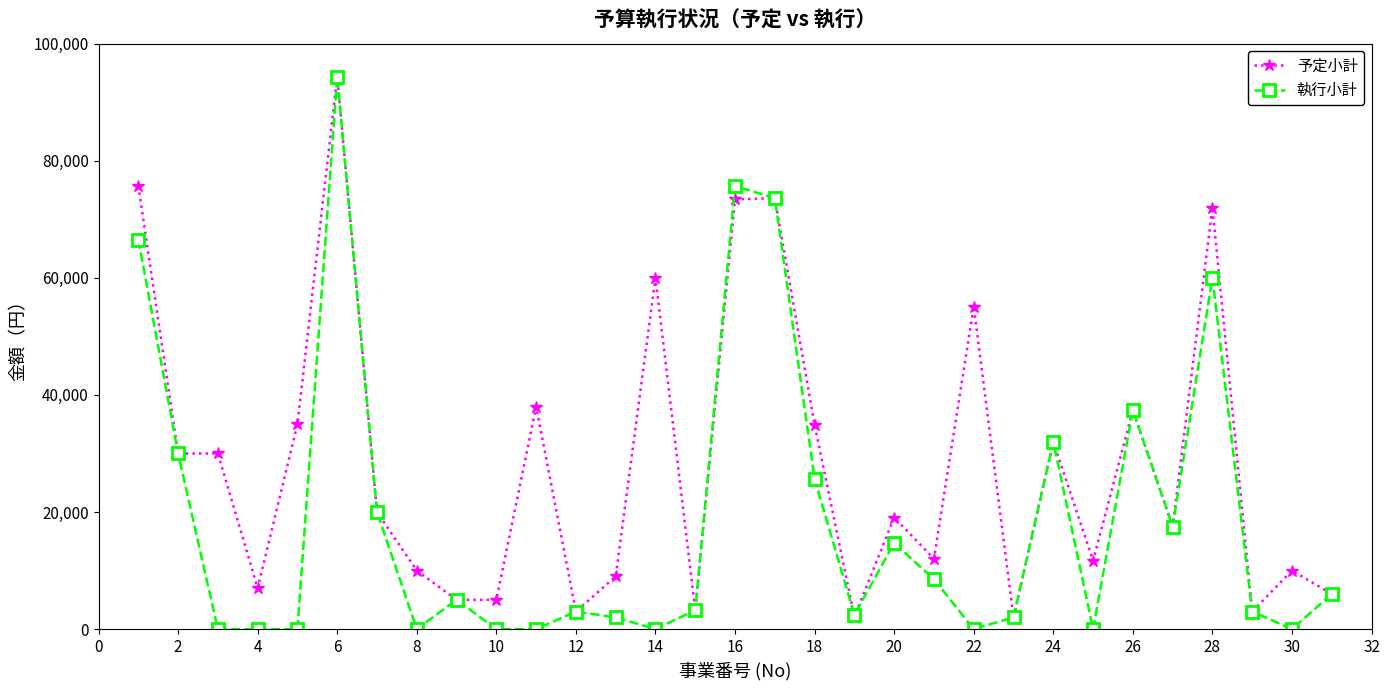

Which series has the widest spread of values?

執行小計